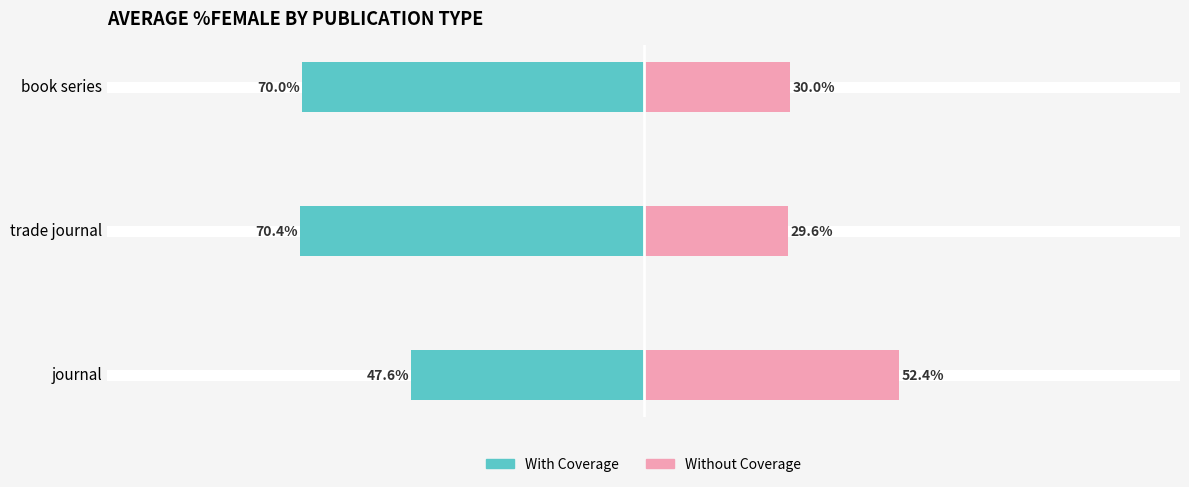

The Without Coverage series shows 9.2 at −100. True or false?

False